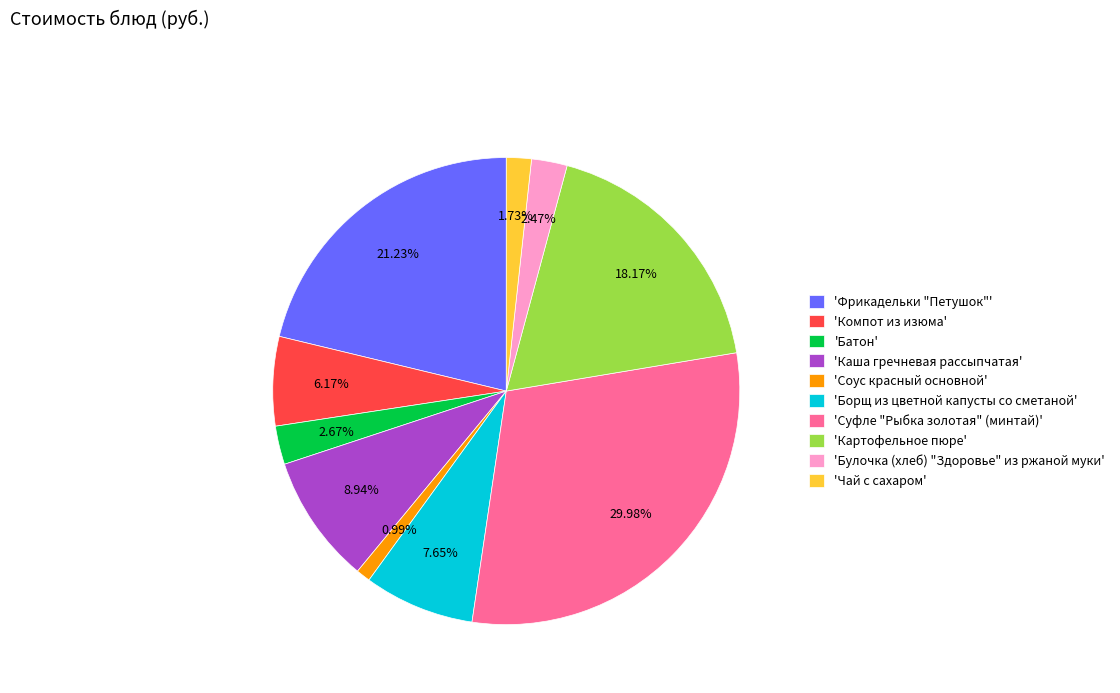

Do 'Чай с сахаром' and 'Батон' together represent more than half of the pie?

No